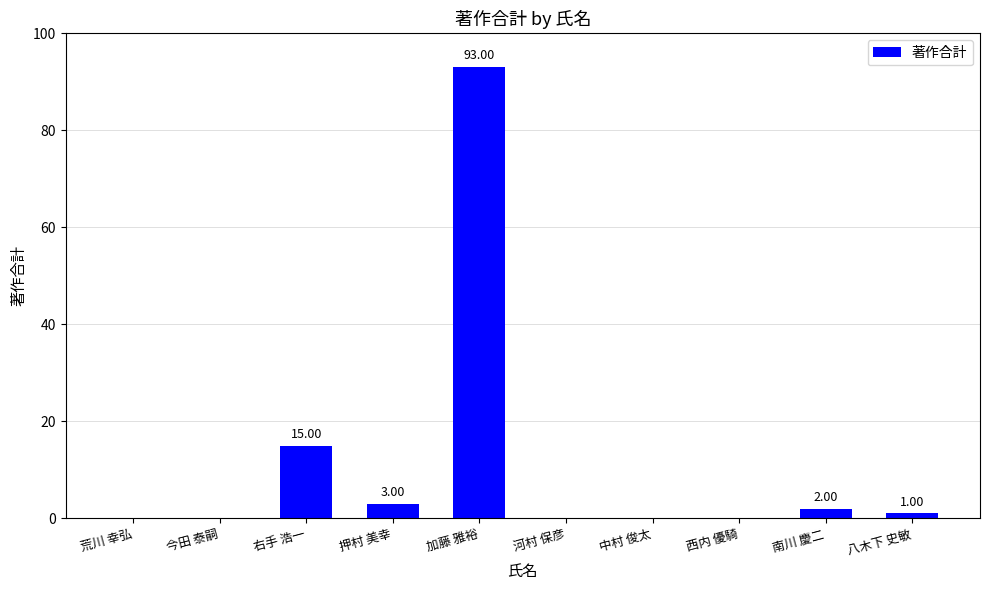

At which label is the value closest to 46?

右手 浩一